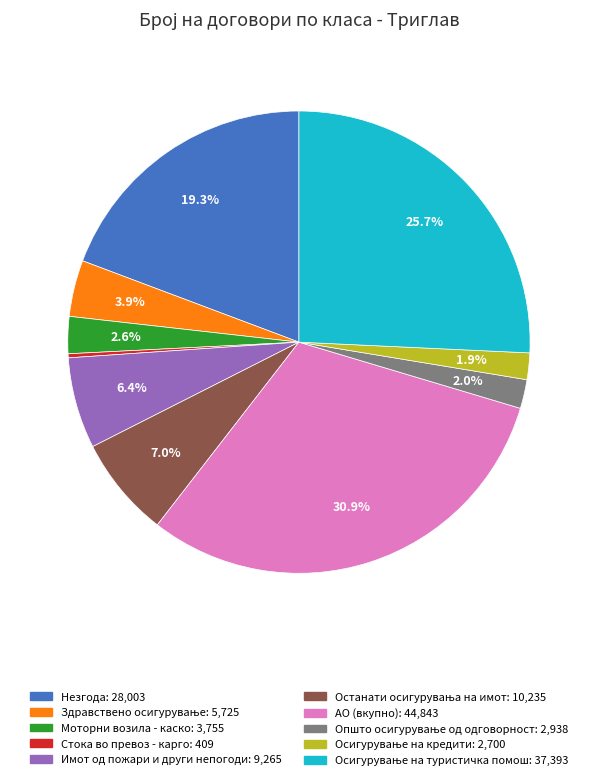

To the nearest percent, what percentage of the pie is Незгода?

19%